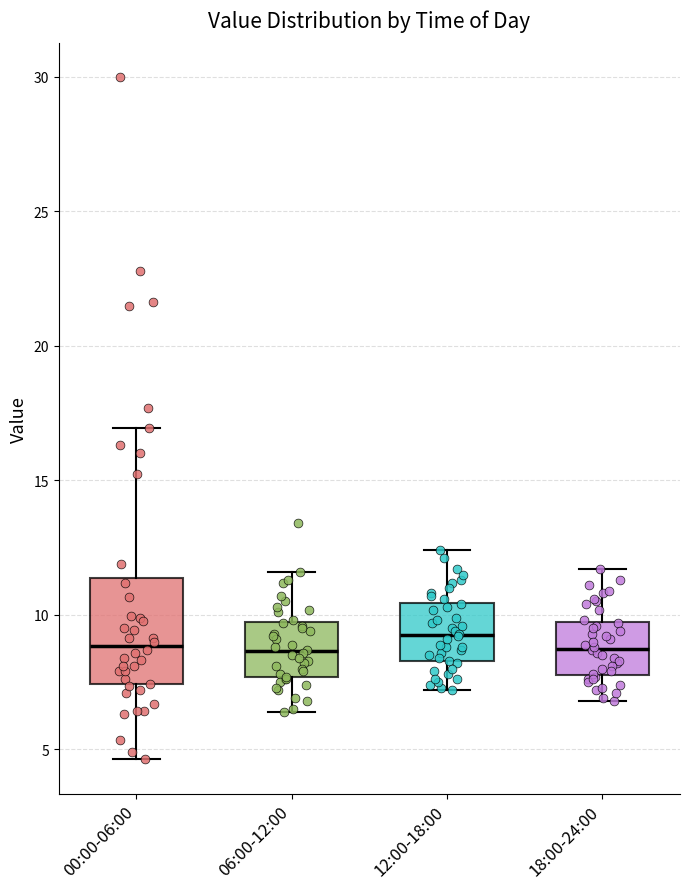

Reading left to right, transcribe this box plot: for each box, give where its median line is, the range the box spans, and where its two whiskers end, as read against the y-axis. The values are not printed on the chart, so give them approximately, as read against the axis.

00:00-06:00: median 9.0, box 7.5 to 11.5, whiskers 4.5 to 17.0
06:00-12:00: median 8.5, box 7.5 to 9.5, whiskers 6.5 to 11.5
12:00-18:00: median 9.5, box 8.5 to 10.5, whiskers 7.0 to 12.5
18:00-24:00: median 9.0, box 8.0 to 9.5, whiskers 7.0 to 11.5